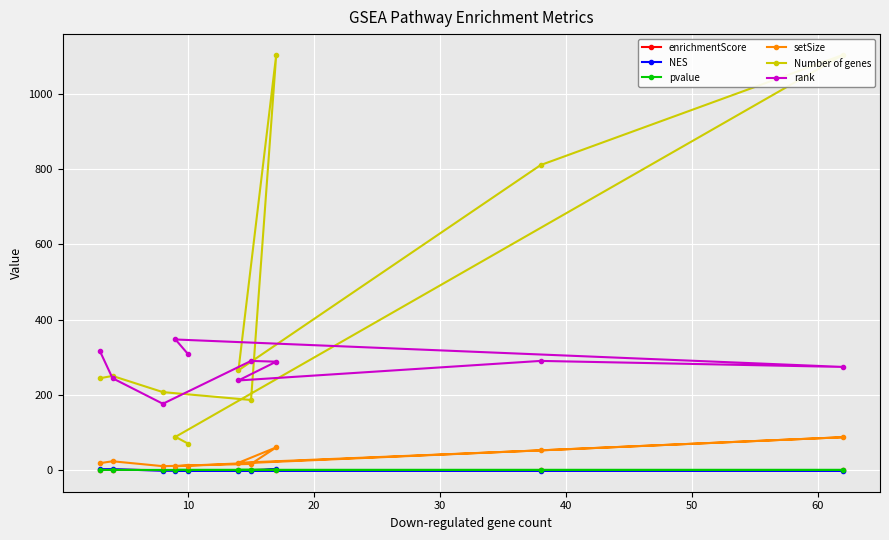

What is the value of the rank point at the 5th from the left?

308.0